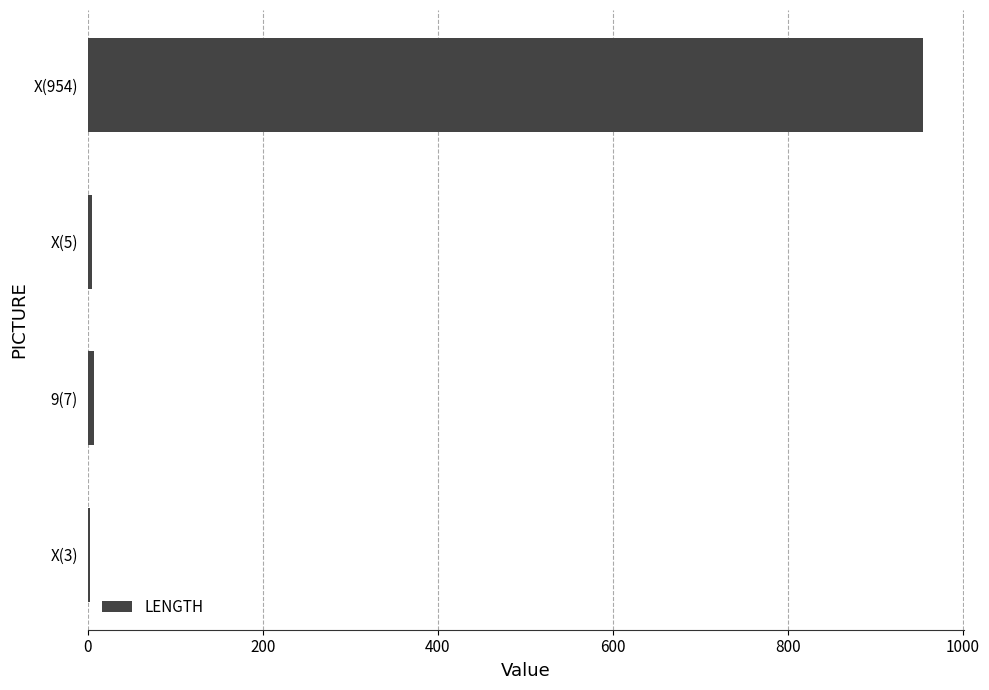

Does the chart contain any negative values?

No